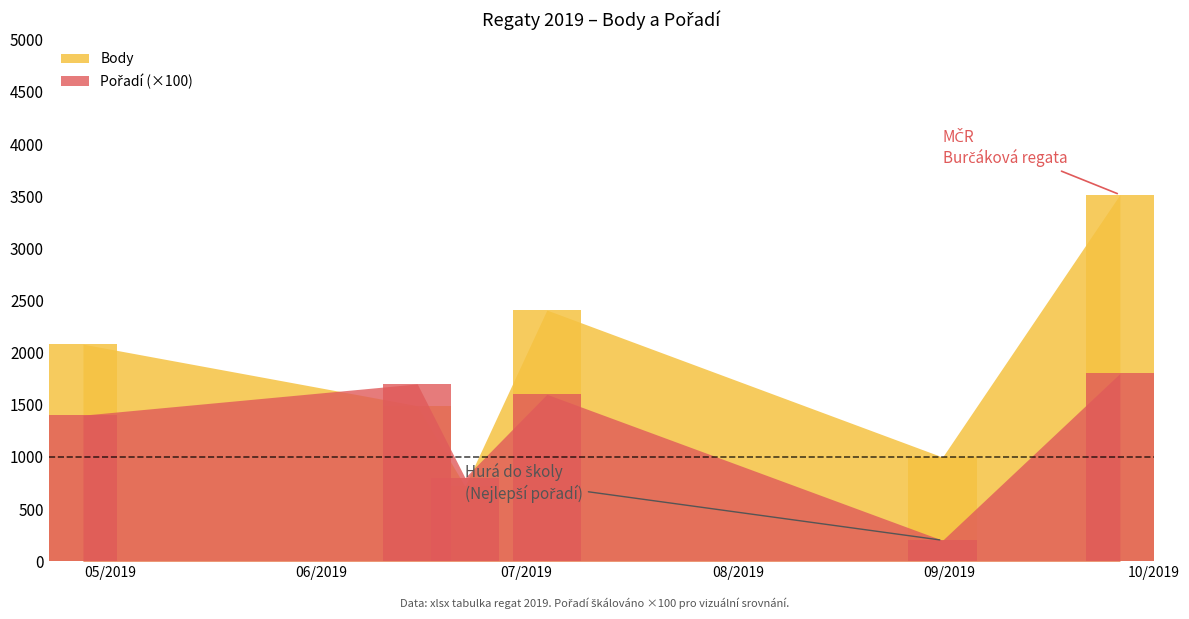

Is it true that Body equals 2081 at 2019-04-27?

True